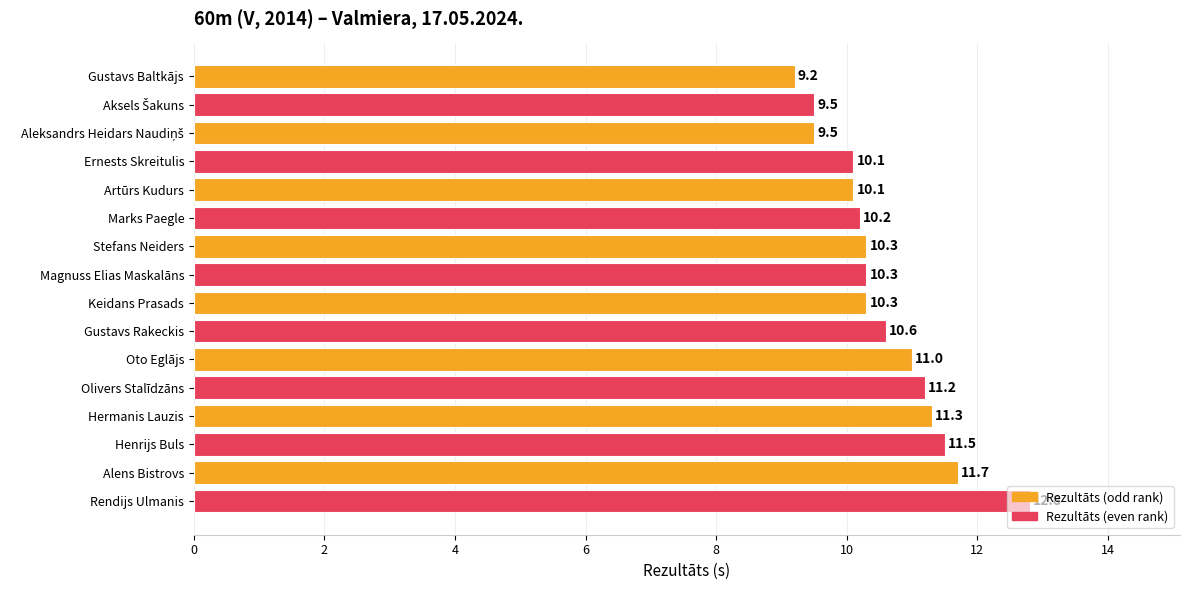

True or false: the data shows 11.3 at Hermanis Lauzis.

True